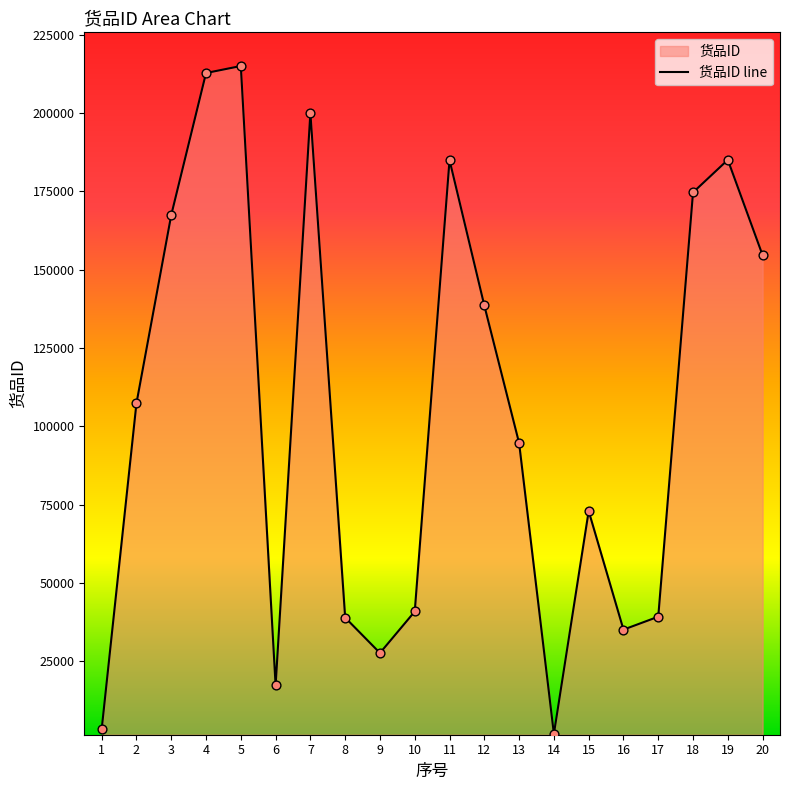

Approximately how many times larger is the value at 19 compared to 14?

102.0